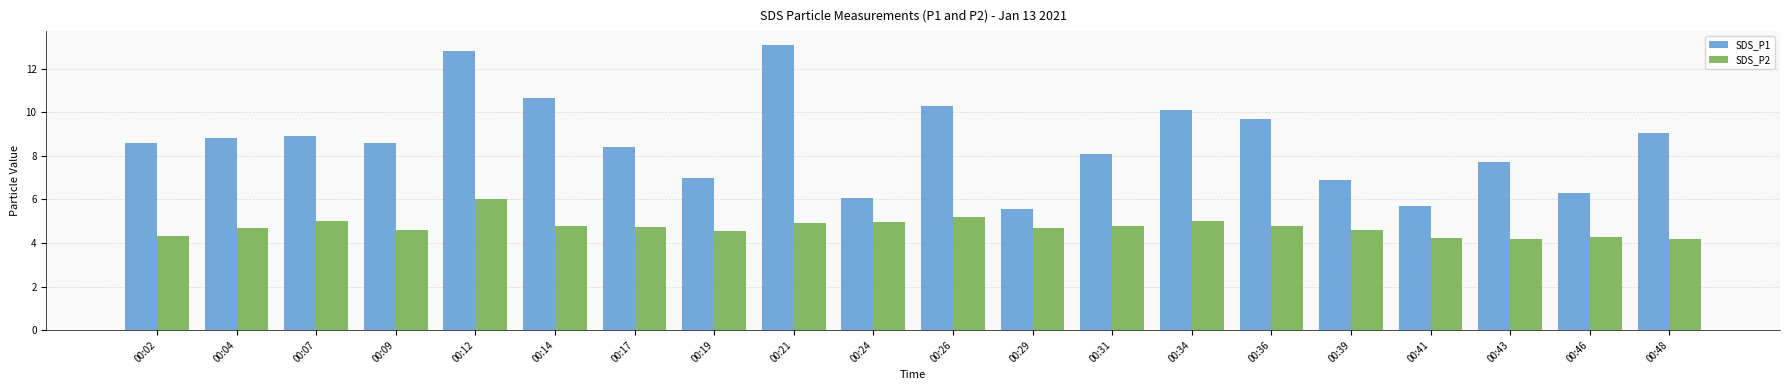

Which series has the widest spread of values?

SDS_P1